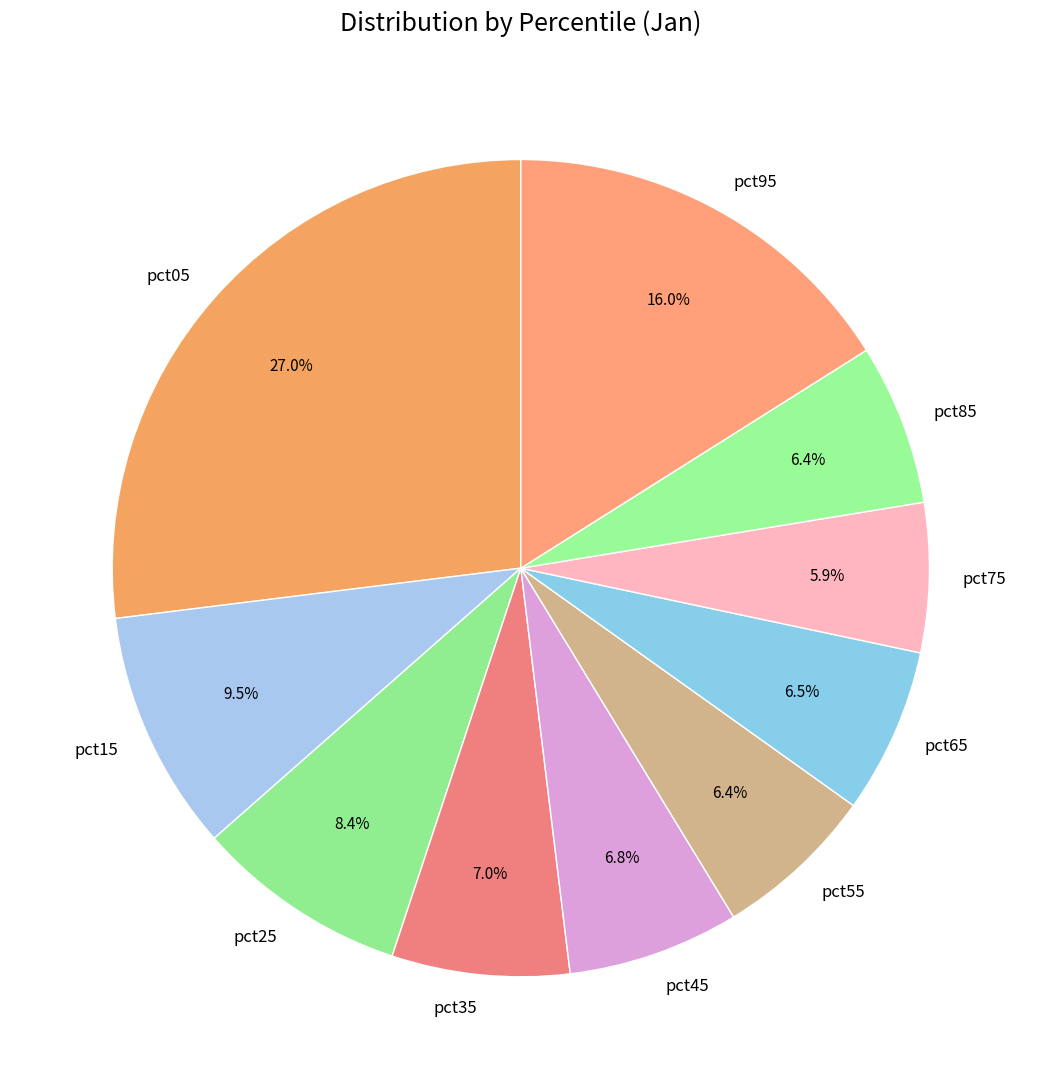

To the nearest percent, what percentage of the pie is pct25?

8%